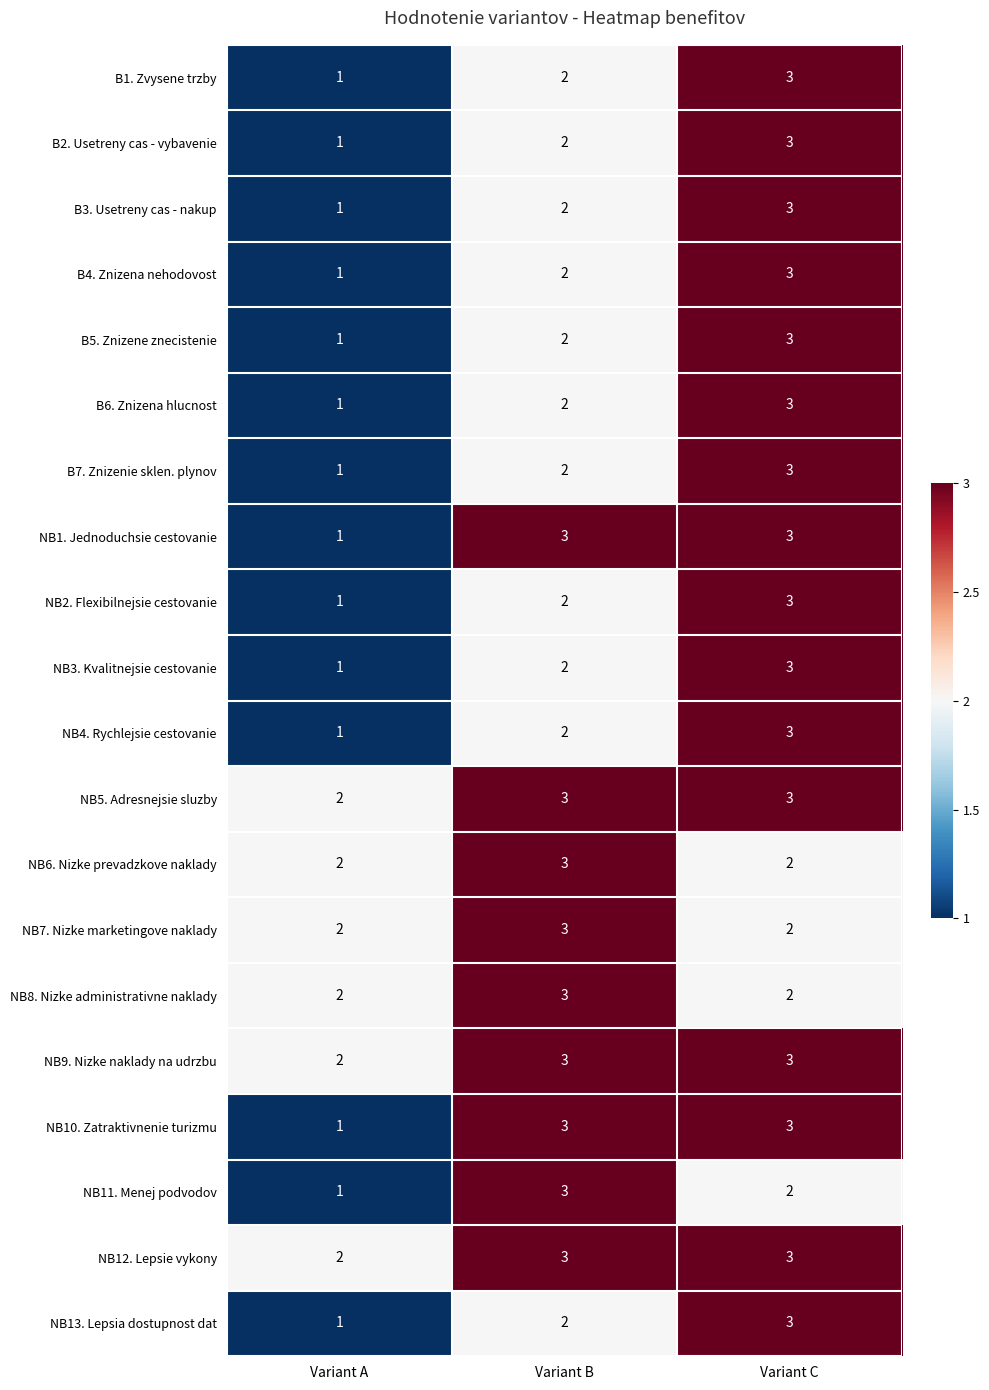

What is the total value across all series at Variant A?

26